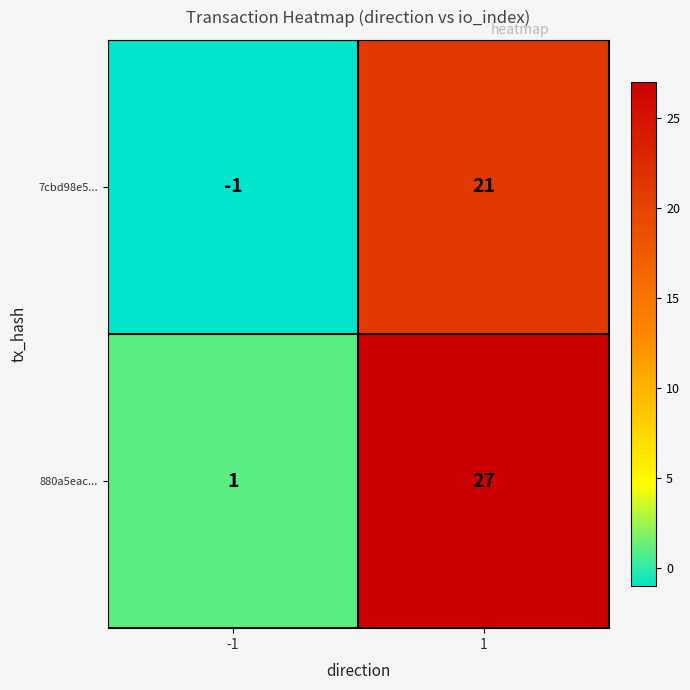

The value of 7cbd98e5... at 1 is 6. True or false?

False